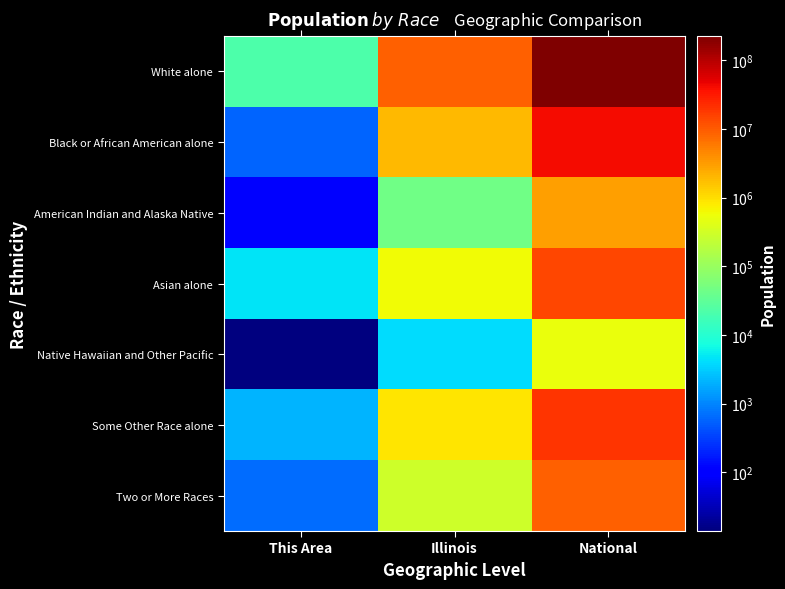

Count the number of categories in the chart.

3